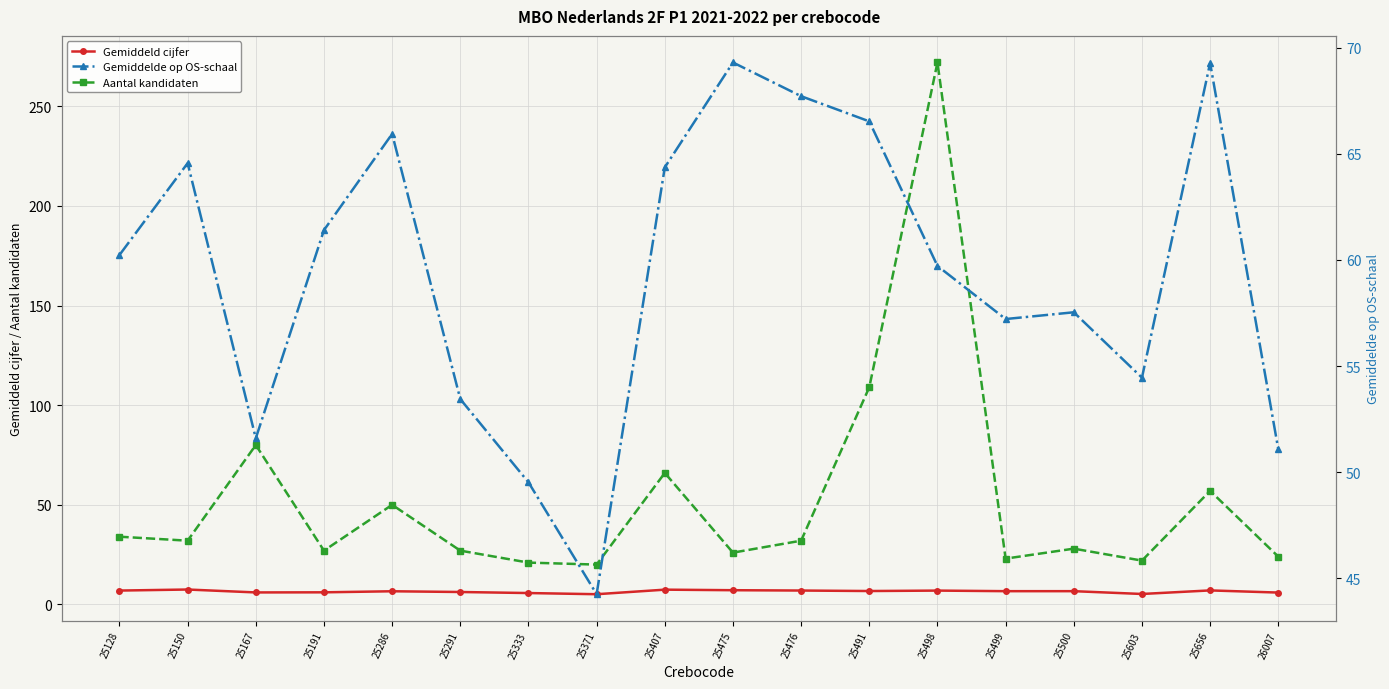

Is the value of Gemiddelde op OS-schaal at 25603 greater than the value of Gemiddeld cijfer at 25500?

Yes